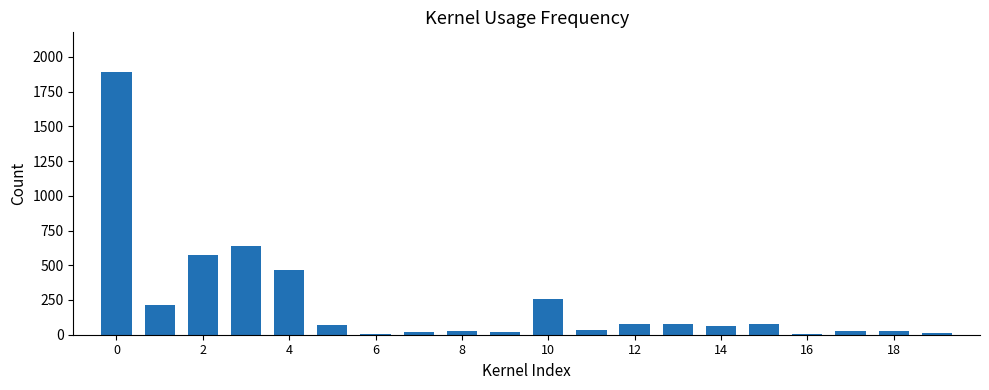

What is the greatest value displayed?

1893.0